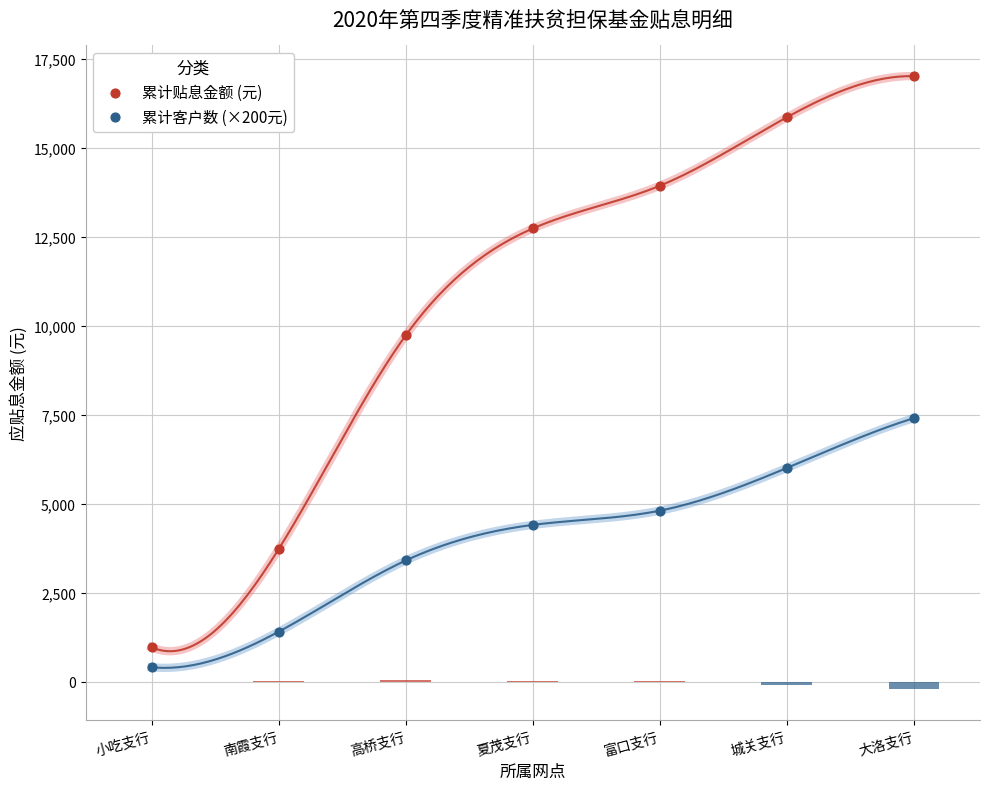

What is the total value across all series at 南霞支行?

5122.2